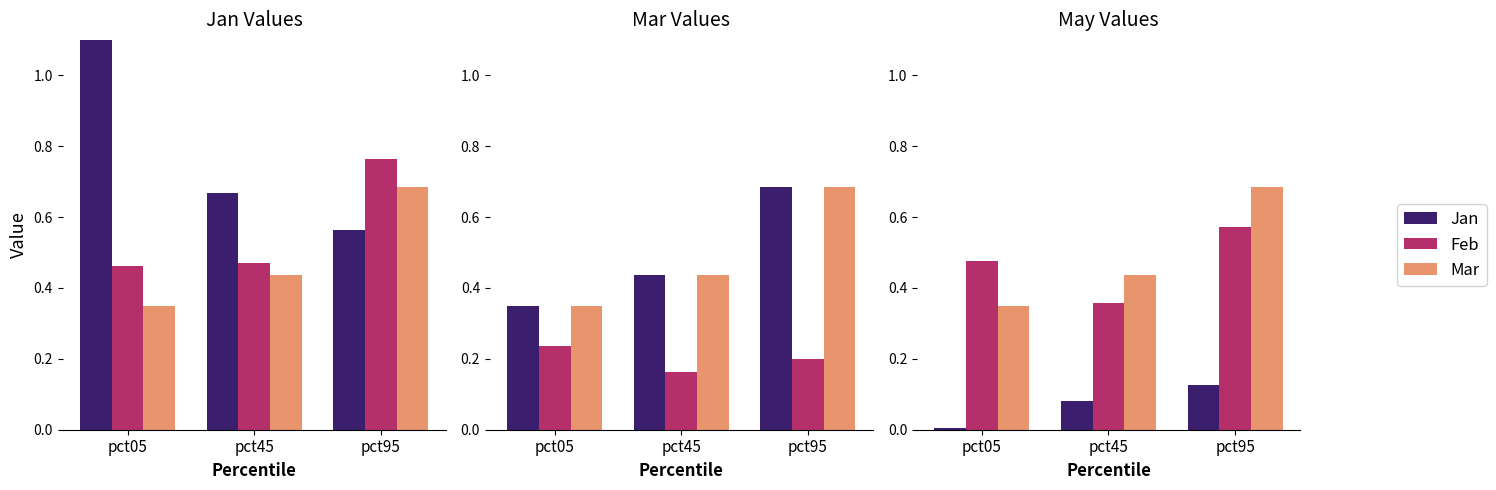

What is the sum of the Mar values at pct95 and pct45?

1.1